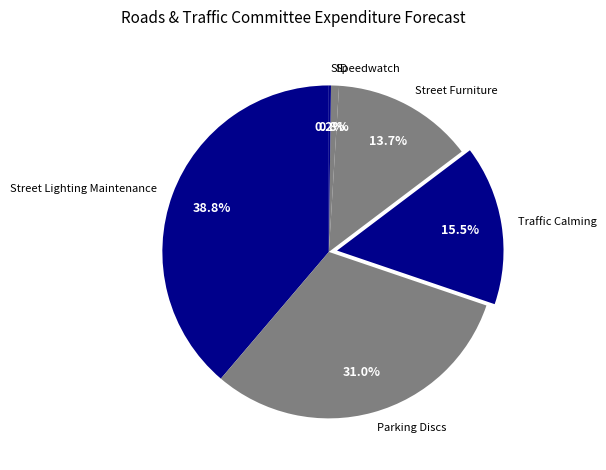

What is the largest slice in the pie chart?

Street Lighting Maintenance